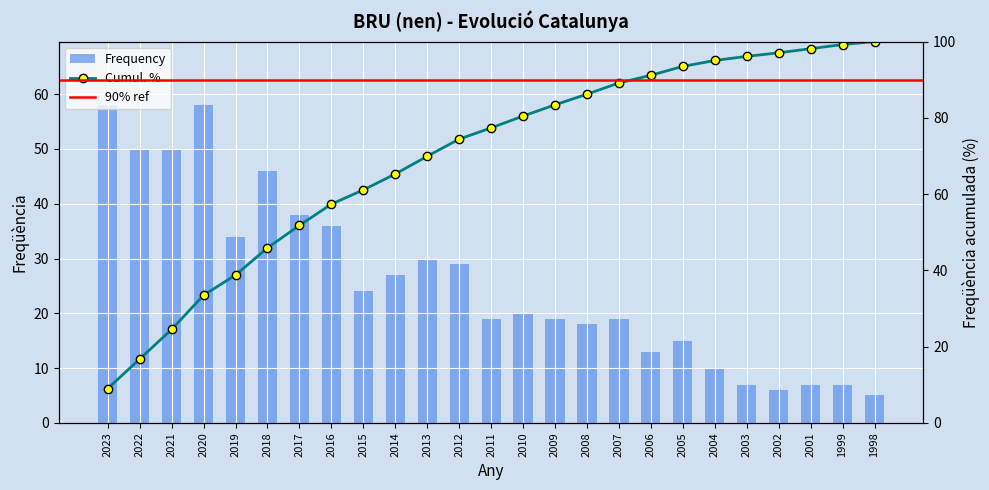

How many bars are there in total?

25